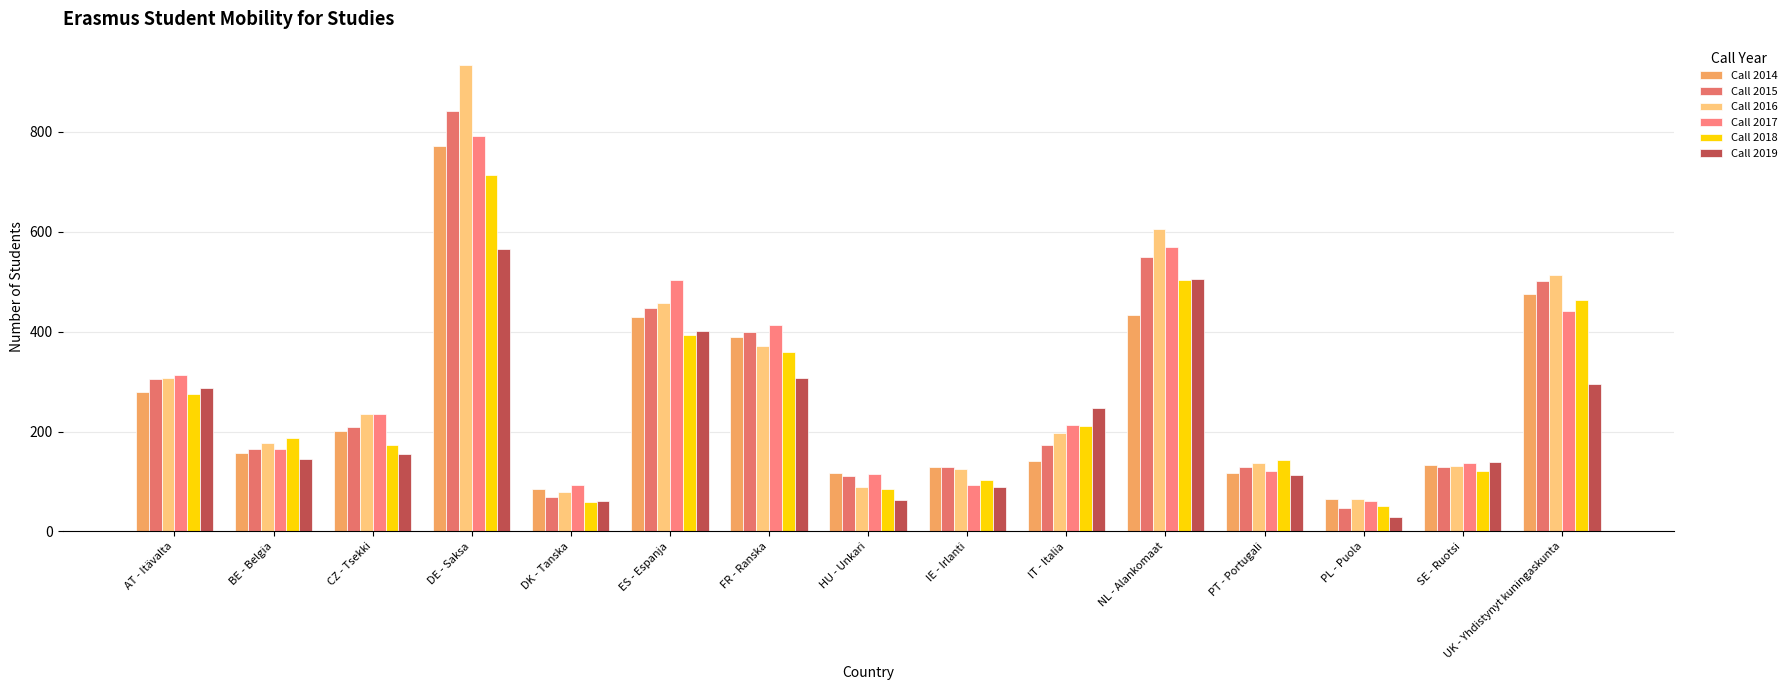

What is the average value of the Call 2016 series?

295